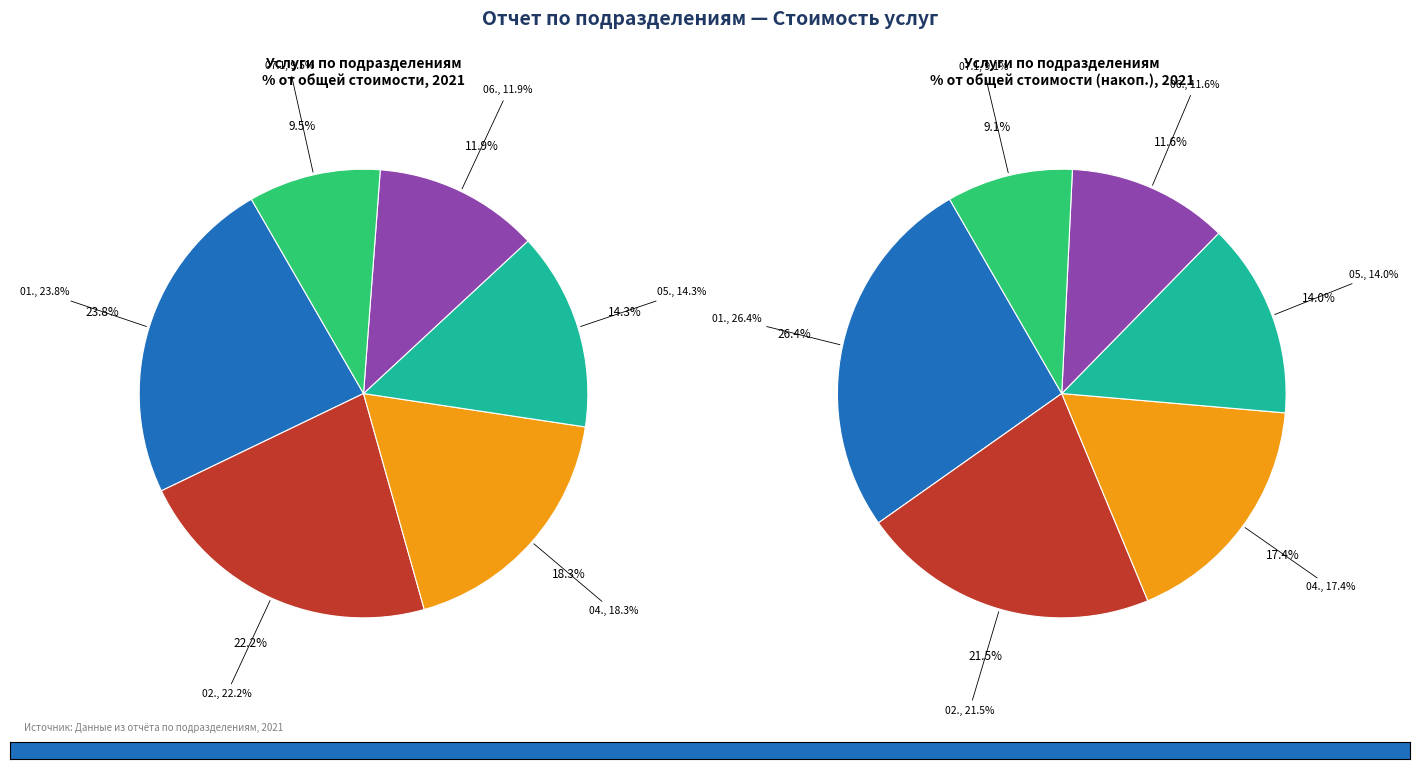

Do 01. Отделение онкогематологии and 06. Кардиологическое отделение №3 together represent more than half of the pie?

No